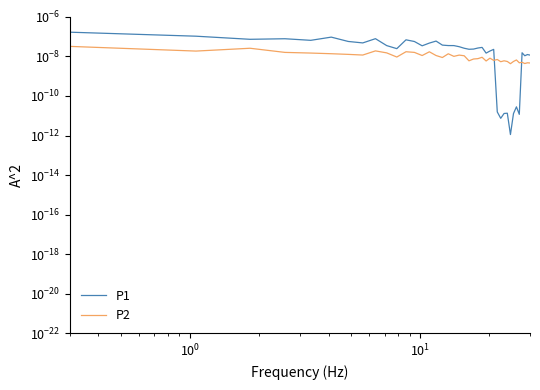

How many categories are shown in the chart?

40